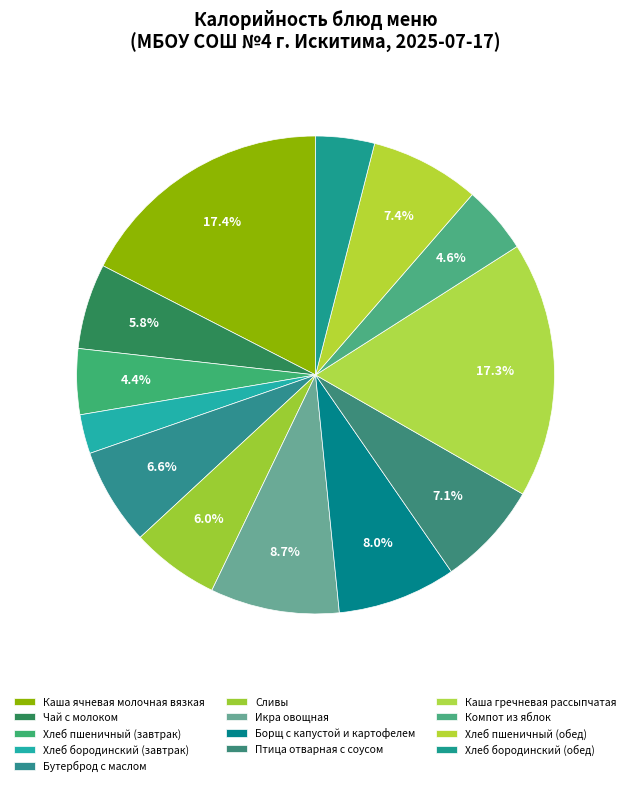

How many slices are in this pie chart?

13